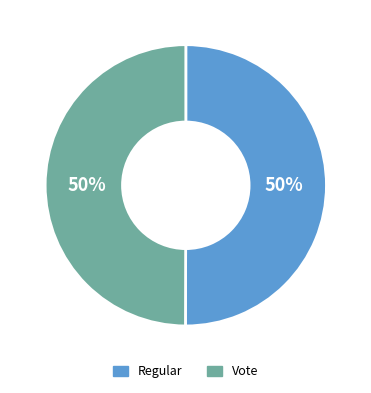

What is the ratio of the value at Regular to the value at Vote?

1.0